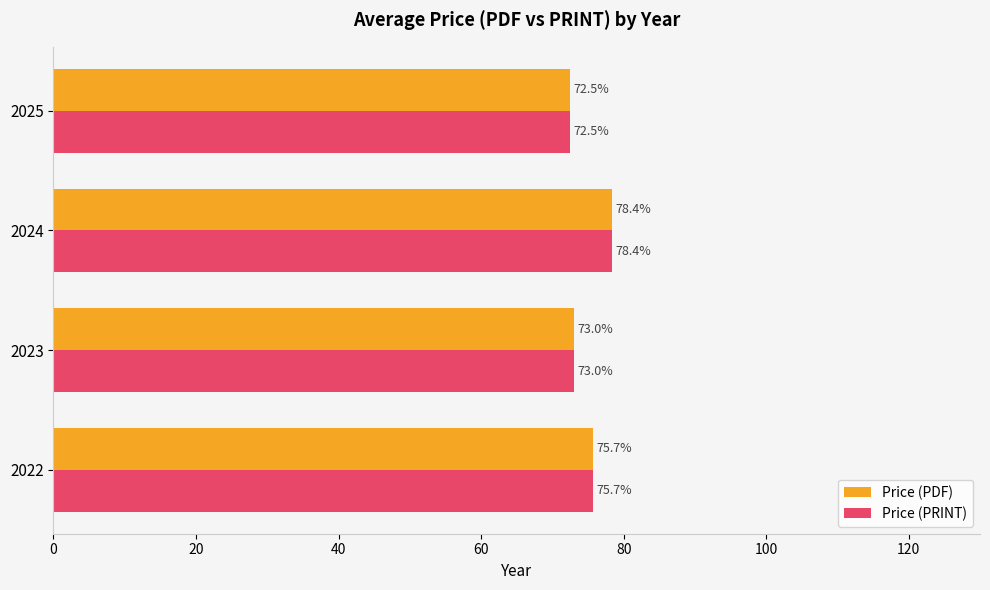

At which category is the sum across all series the highest?

2024